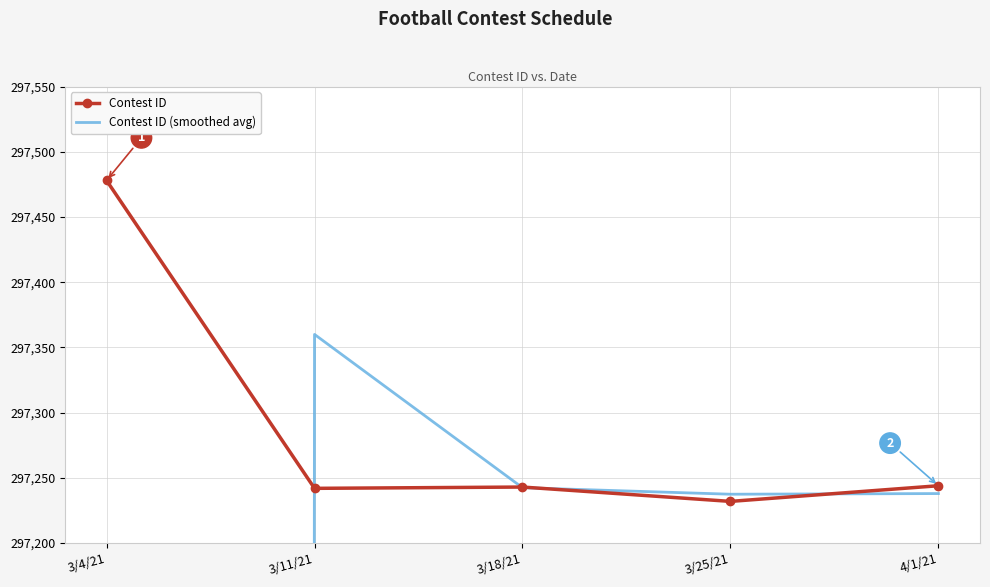

At which category does the chart reach its peak across all series?

3/4/21